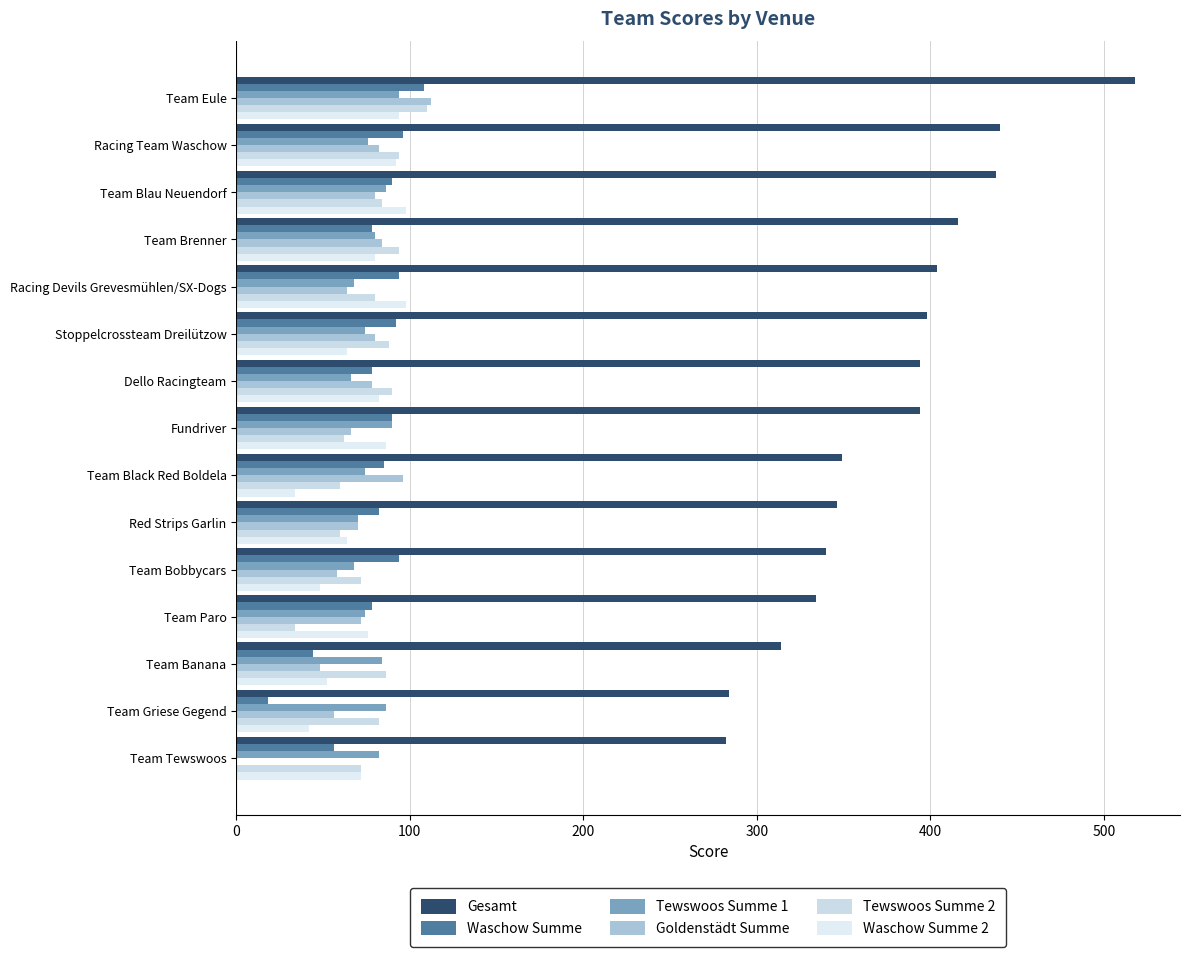

Count the number of data series in this chart.

6